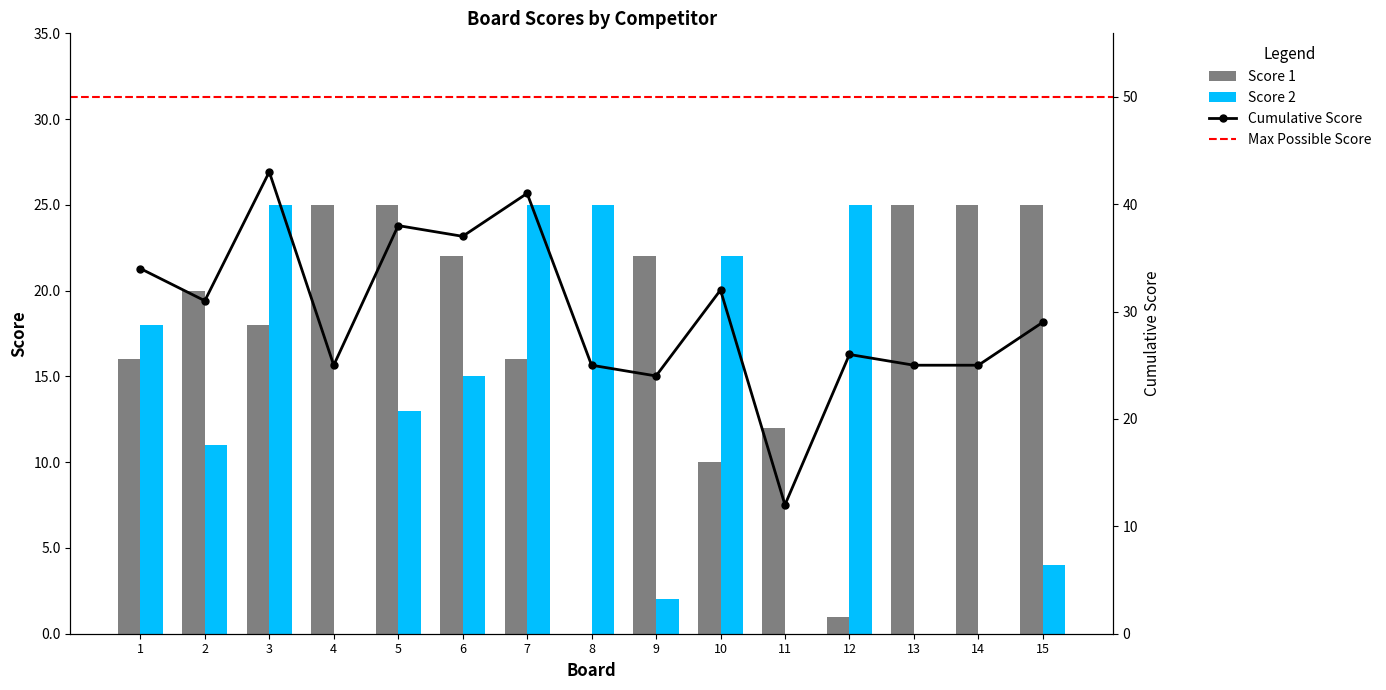

How many data points in Score 1 are less than 20?

7